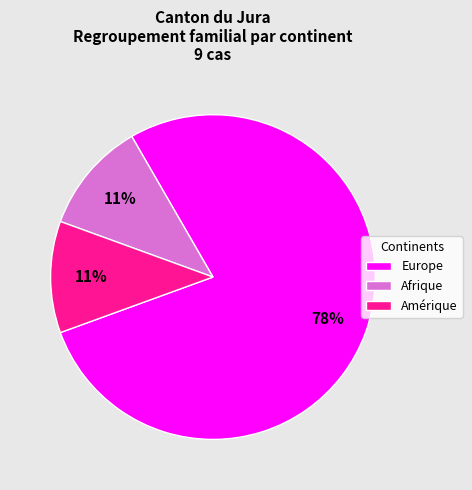

To the nearest percent, what is the average slice percentage?

33%